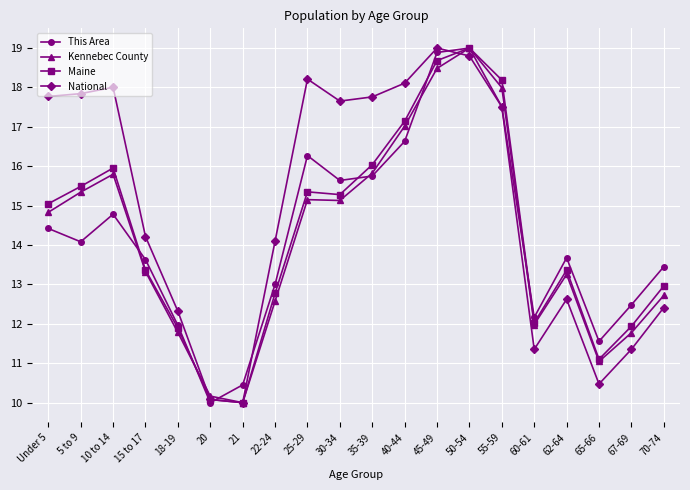

What is the average value of the Kennebec County series?

14.2